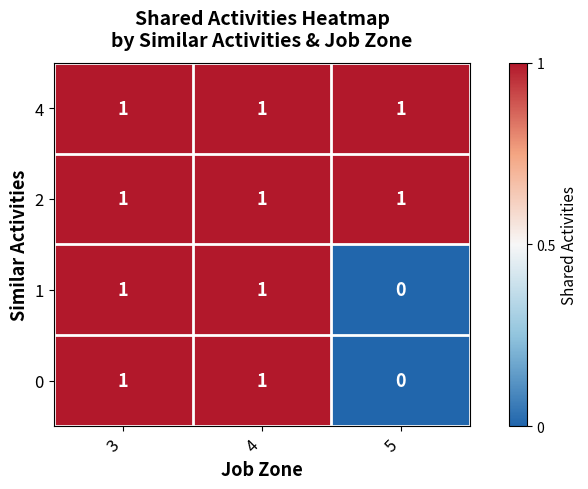

At how many categories does at least one series exceed 0?

3